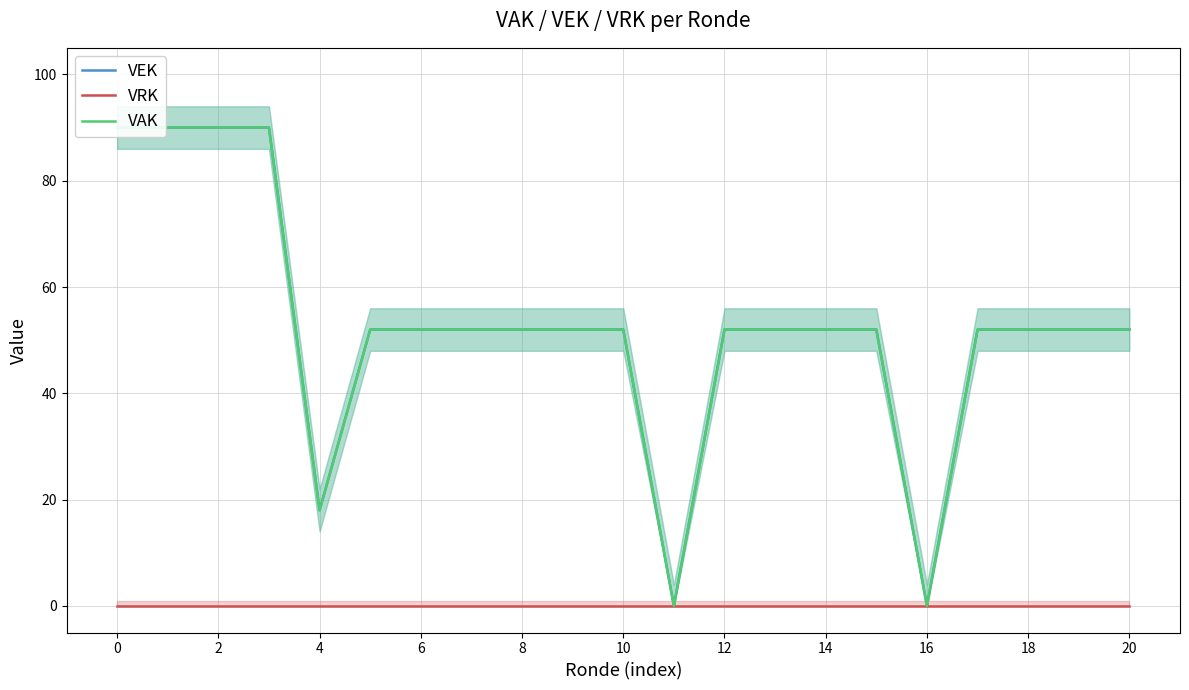

Is this an area chart (filled region under the line)?

No